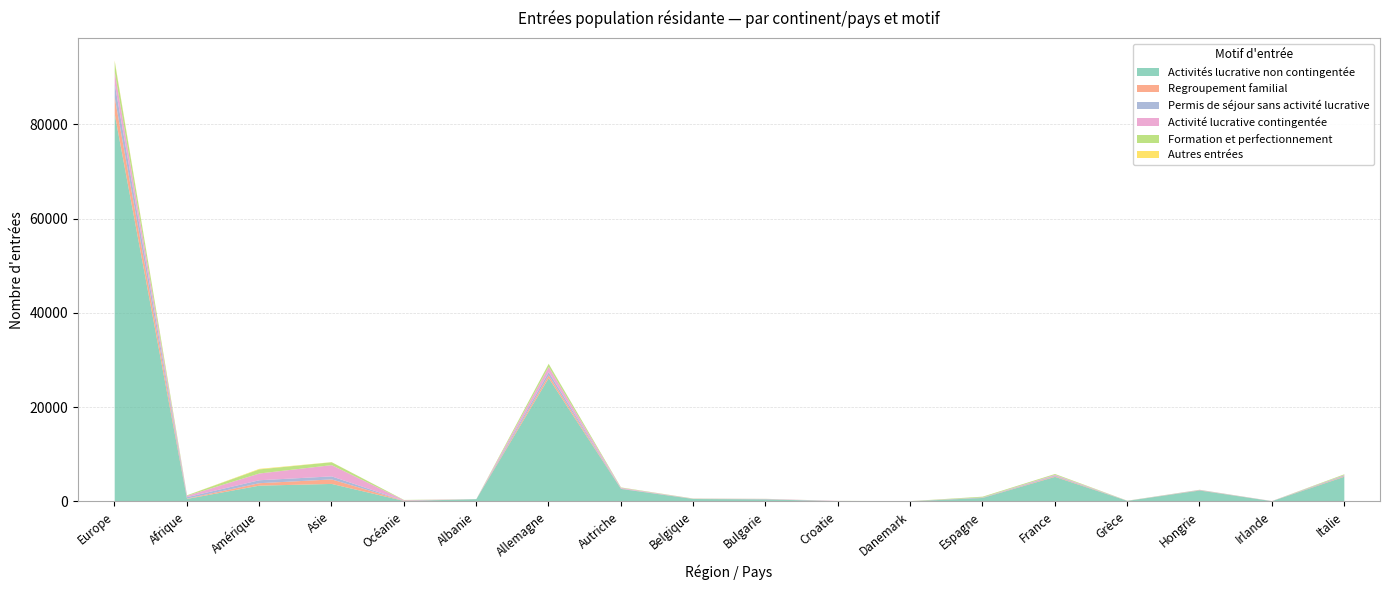

At Bulgarie, list the series in order from largest to smallest.

Activités lucrative non contingentée, Activité lucrative contingentée, Permis de séjour sans activité lucrative, Formation et perfectionnement, Regroupement familial, Autres entrées